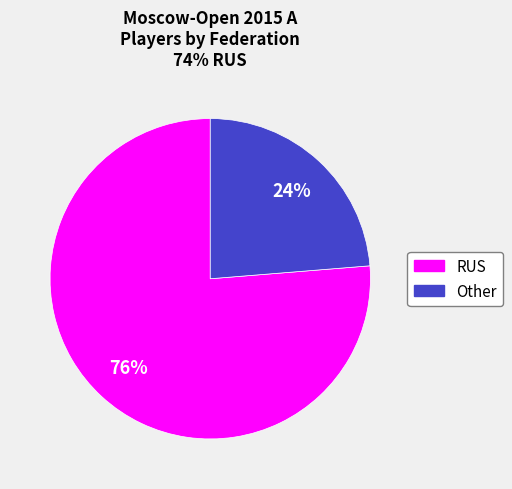

What is the smallest slice in the pie chart?

Other